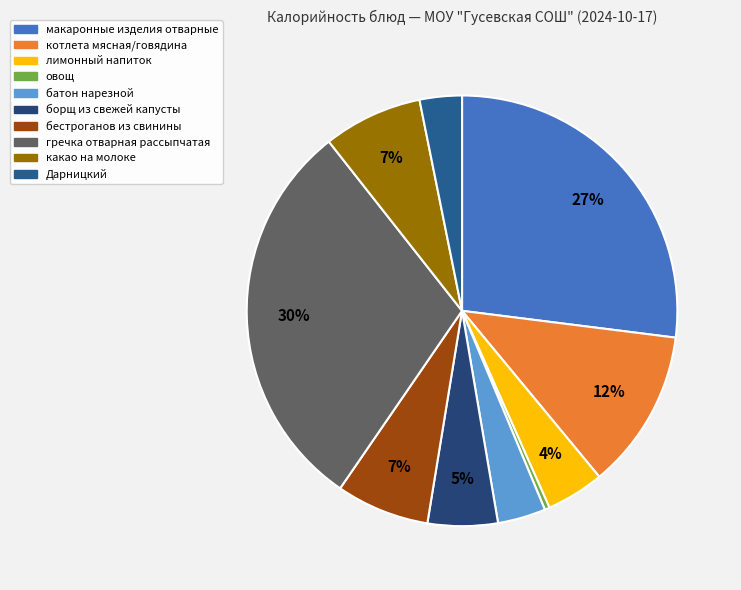

Rank the categories by value from highest to lowest.

гречка отварная рассыпчатая, макаронные изделия отварные, котлета мясная/говядина, какао на молоке, бестроганов из свинины, борщ из свежей капусты, лимонный напиток, батон нарезной, Дарницкий, овощ